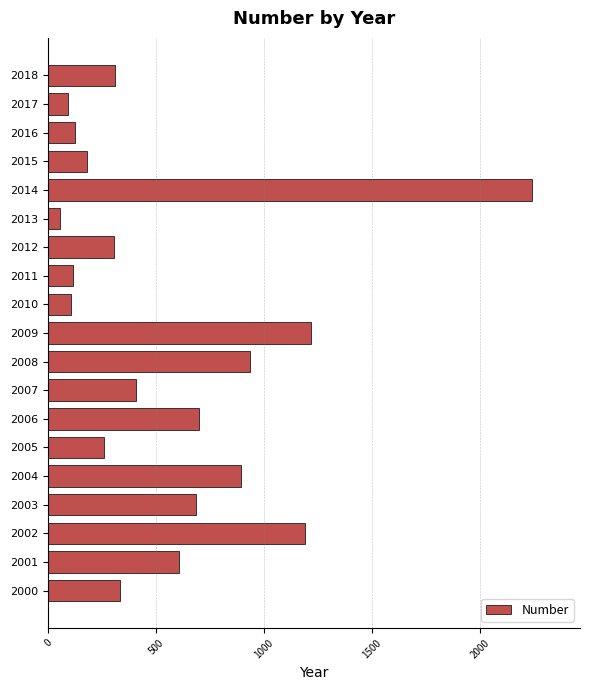

What is the approximate value at 2006?

700